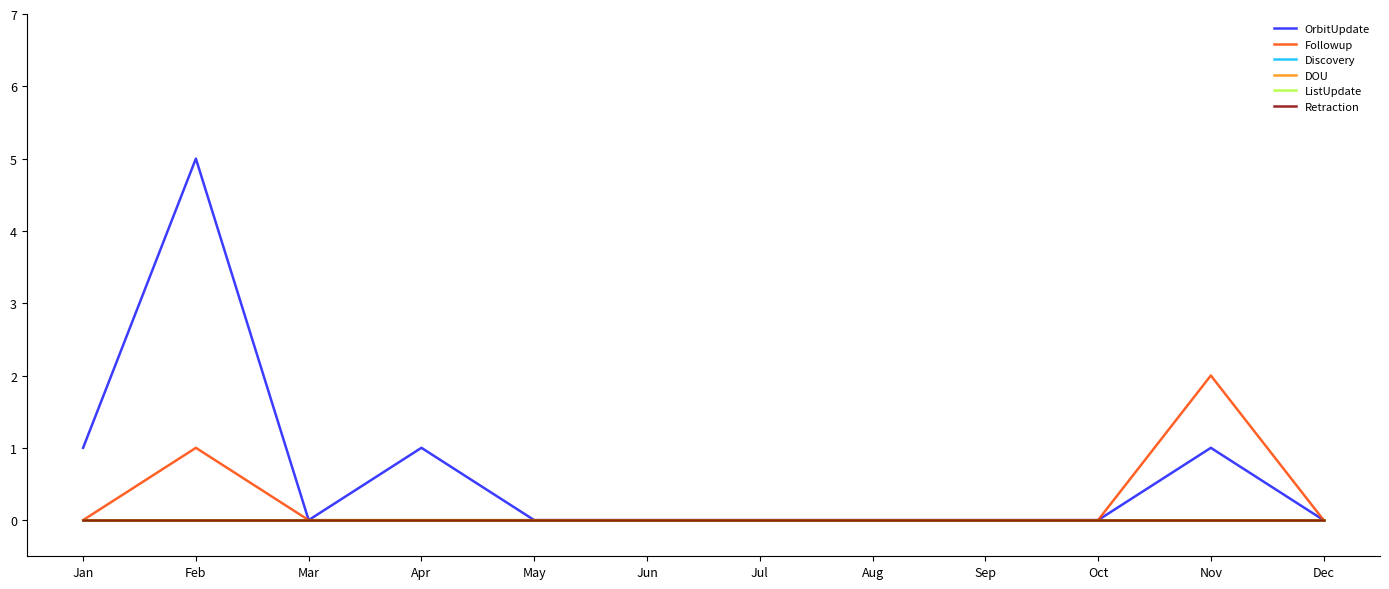

Reading left to right, what are all the values shown in this chart?

OrbitUpdate: Jan=1	Feb=5	Mar=0	Apr=1	May=0	Jun=0	Jul=0	Aug=0	Sep=0	Oct=0	Nov=1	Dec=0
Followup: Jan=0	Feb=1	Mar=0	Apr=0	May=0	Jun=0	Jul=0	Aug=0	Sep=0	Oct=0	Nov=2	Dec=0
Discovery: Jan=0	Feb=0	Mar=0	Apr=0	May=0	Jun=0	Jul=0	Aug=0	Sep=0	Oct=0	Nov=0	Dec=0
DOU: Jan=0	Feb=0	Mar=0	Apr=0	May=0	Jun=0	Jul=0	Aug=0	Sep=0	Oct=0	Nov=0	Dec=0
ListUpdate: Jan=0	Feb=0	Mar=0	Apr=0	May=0	Jun=0	Jul=0	Aug=0	Sep=0	Oct=0	Nov=0	Dec=0
Retraction: Jan=0	Feb=0	Mar=0	Apr=0	May=0	Jun=0	Jul=0	Aug=0	Sep=0	Oct=0	Nov=0	Dec=0